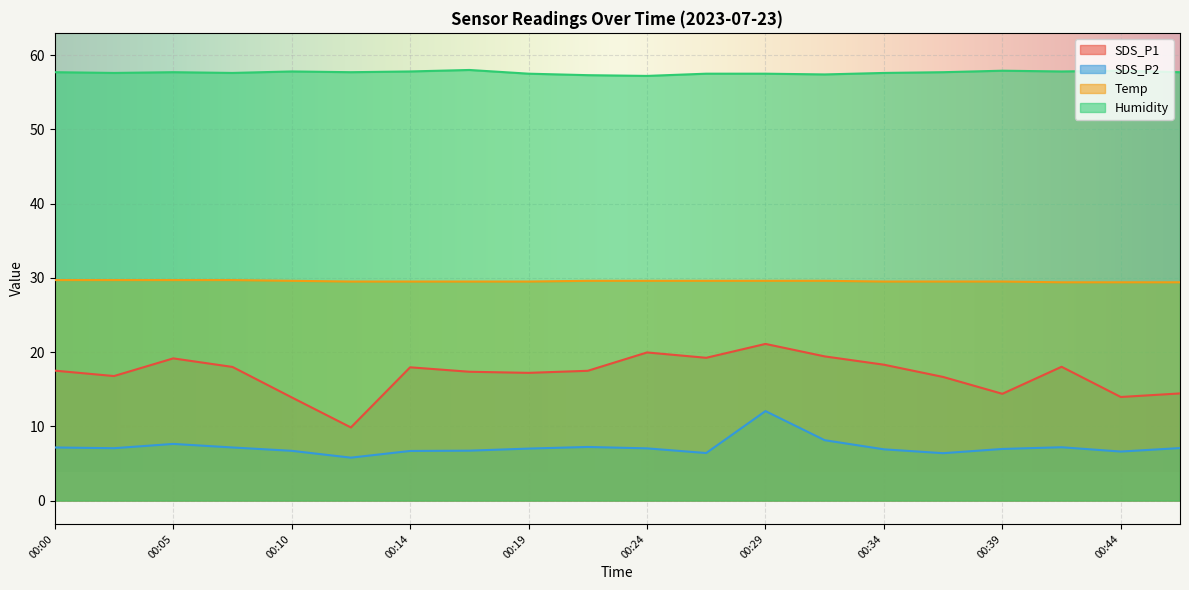

At which label is Humidity closest to 57?

00:24